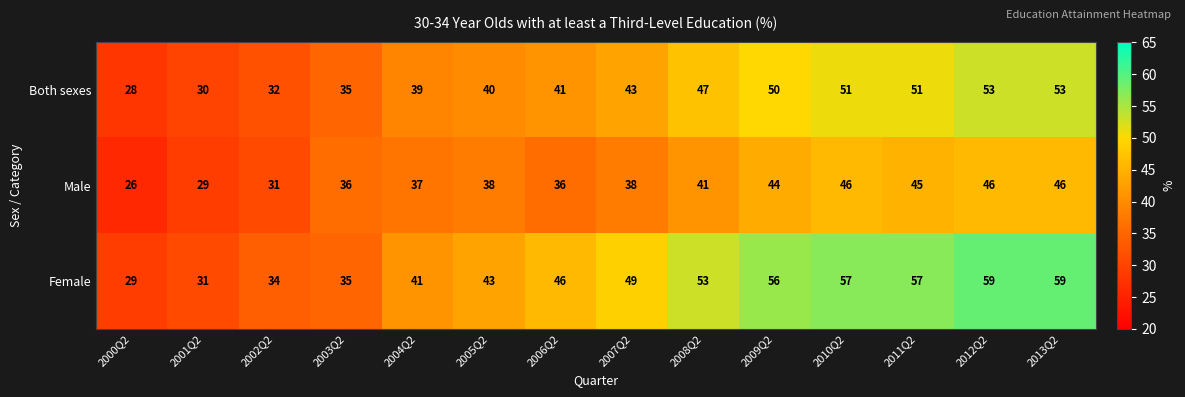

Rank the series at 2000Q2 from lowest to highest value.

Male, Both sexes, Female